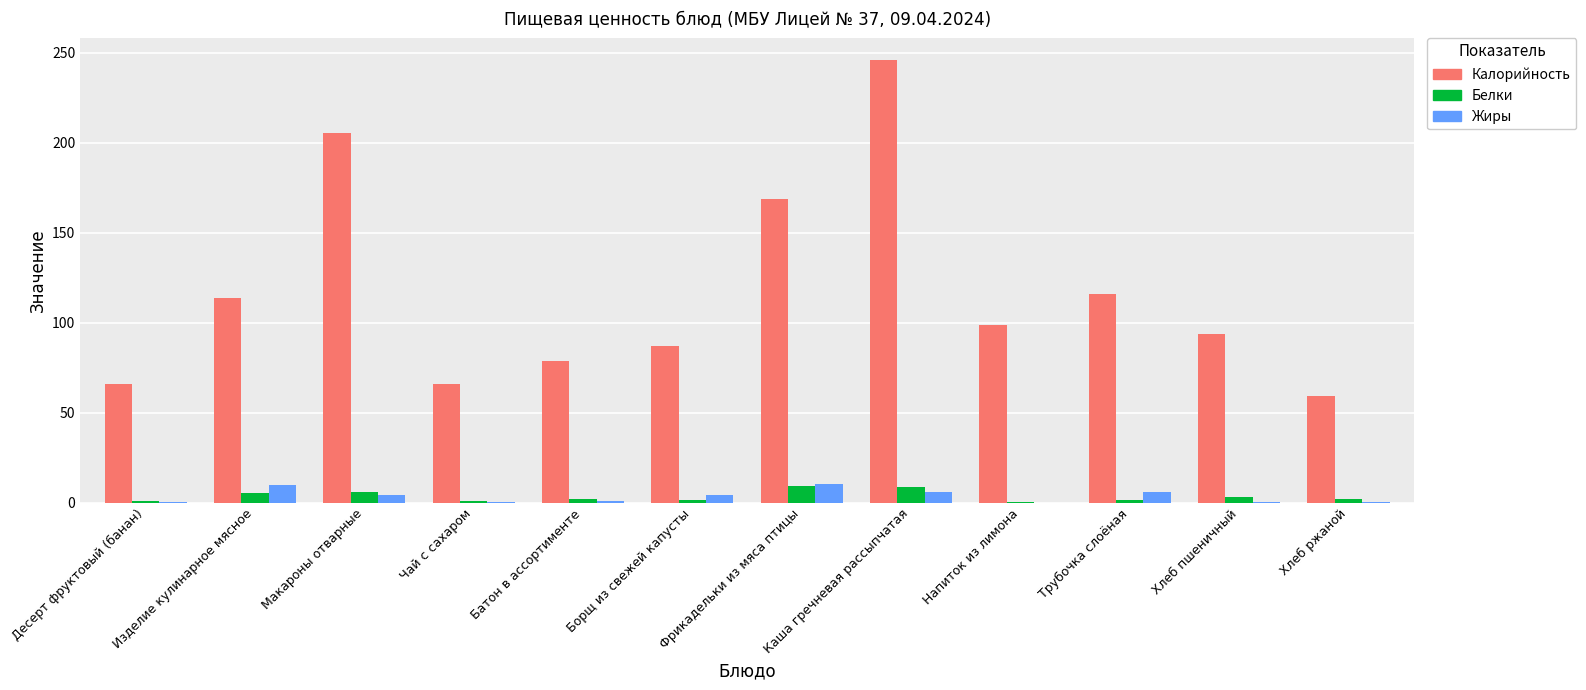

Which series changed the most between Фрикадельки из мяса птицы and Хлеб пшеничный?

Калорийность